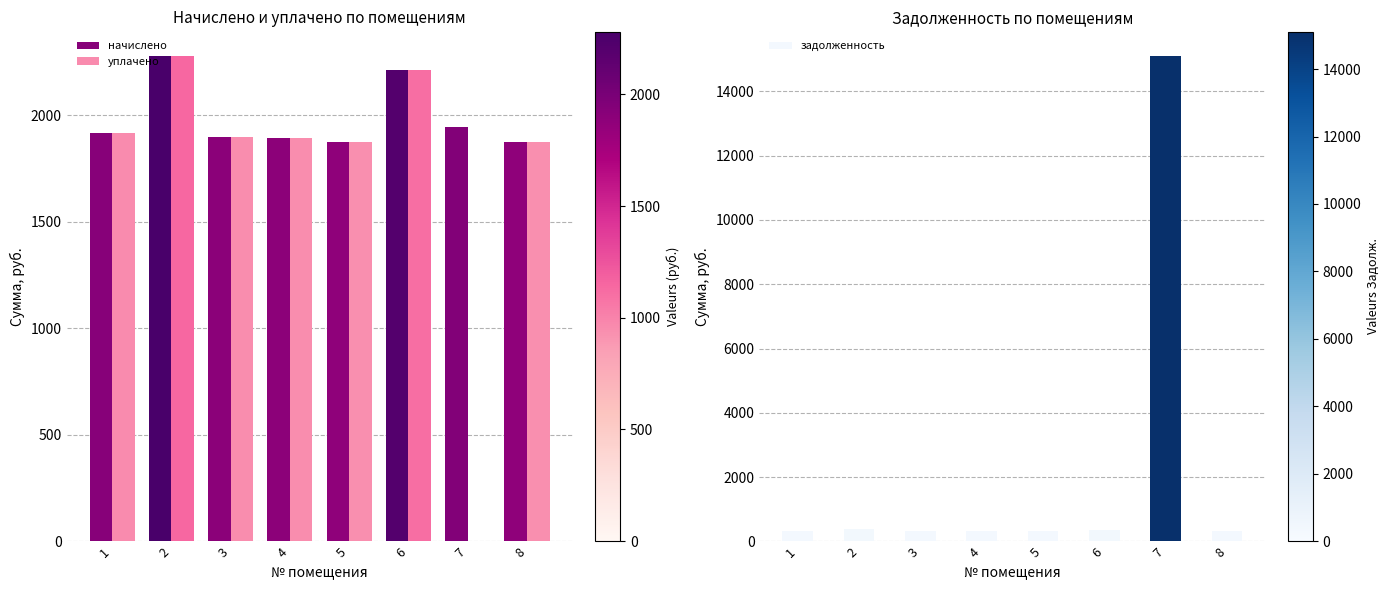

Count the number of categories in the chart.

8